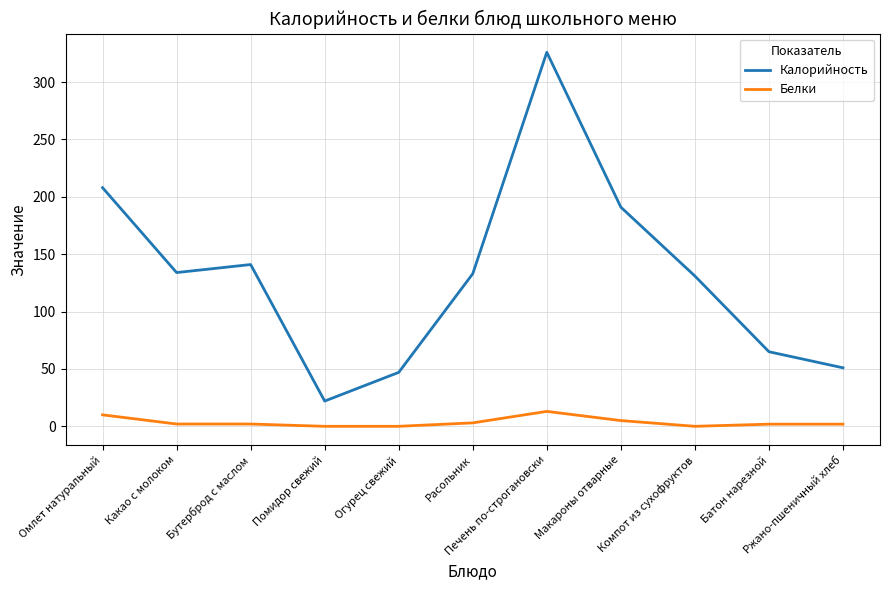

Rank the series by their average value, from lowest to highest.

Белки, Калорийность